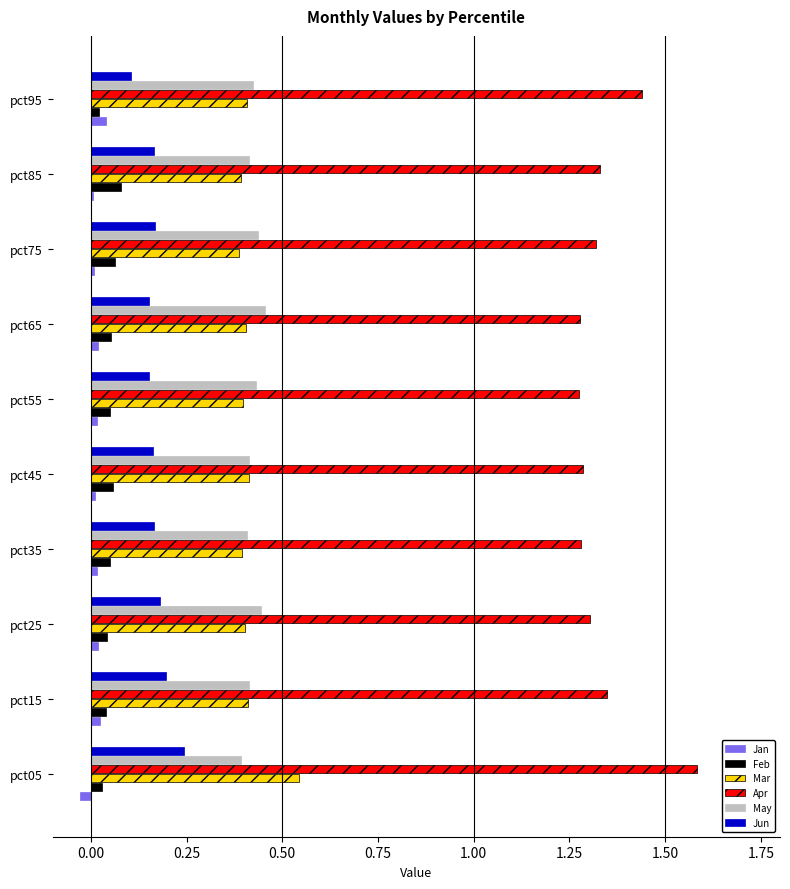

Which series has the widest spread of values?

Apr